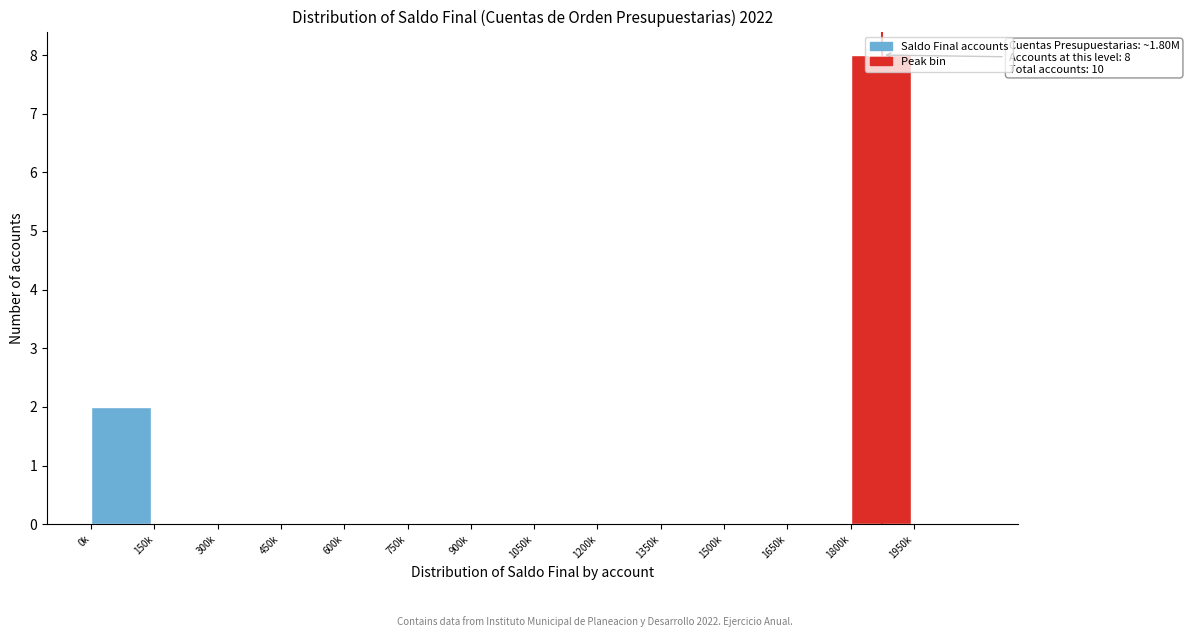

The value at 300k is 0. True or false?

True